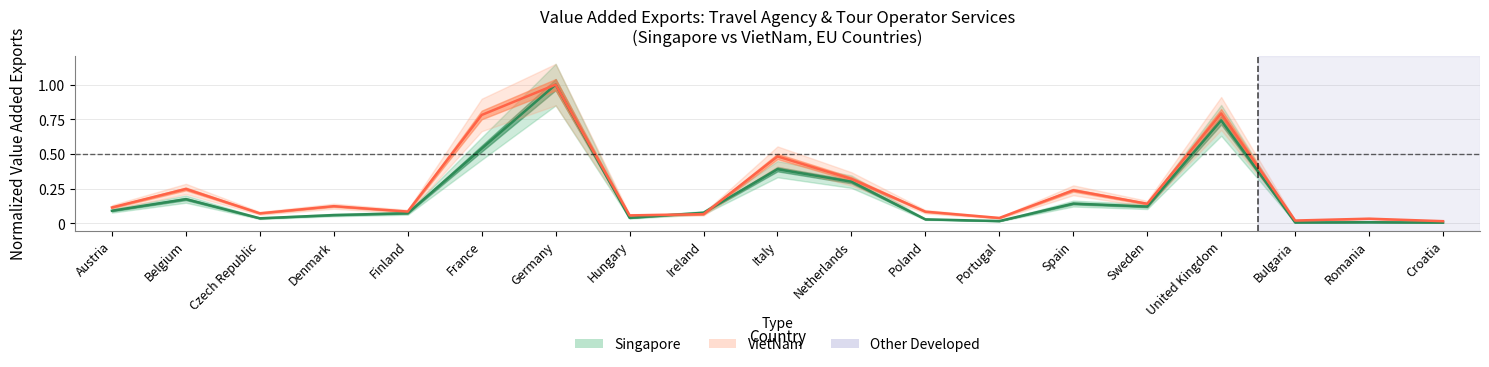

What is the sum of the VietNam values at Romania and United Kingdom?

0.8